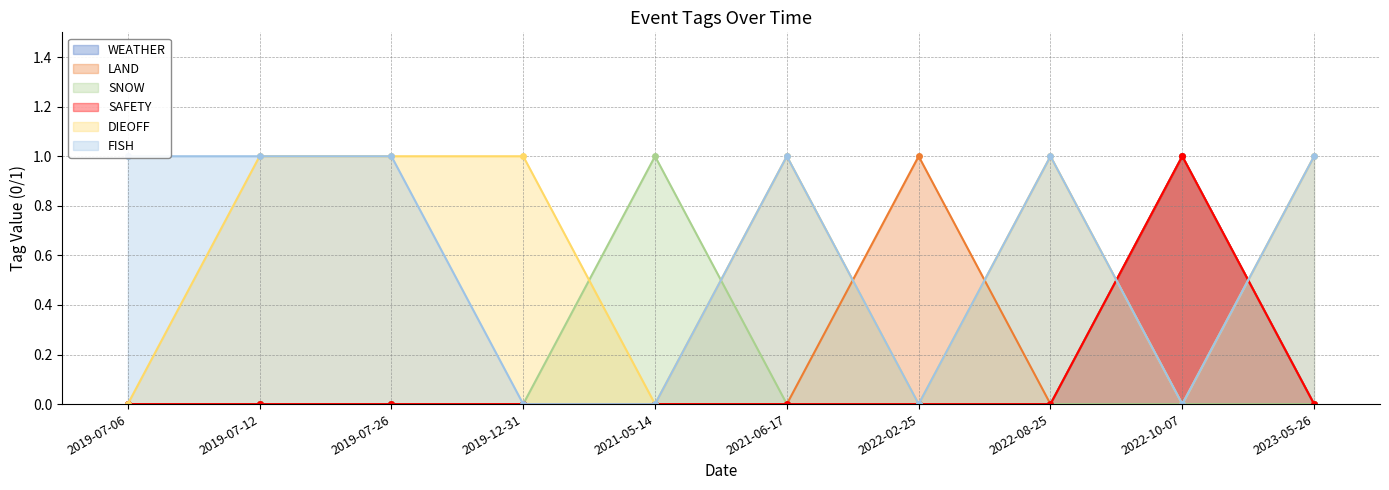

True or false: FISH and DIEOFF cross at least once.

False